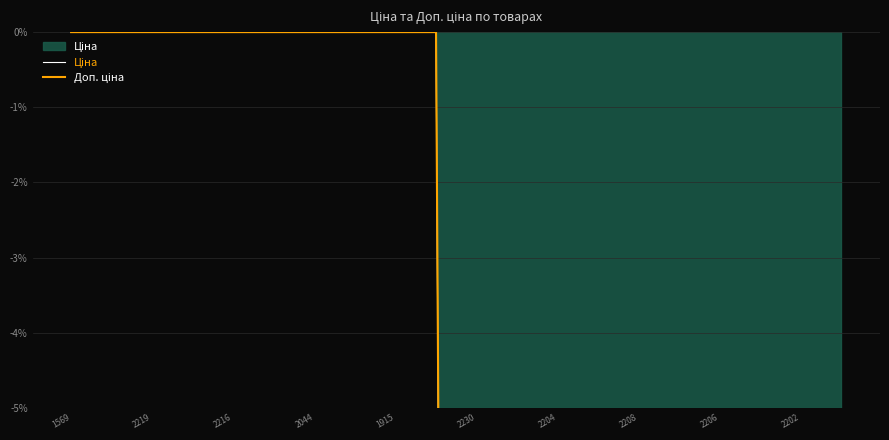

True or false: Ціна has more than 1 points higher than both neighbors.

False